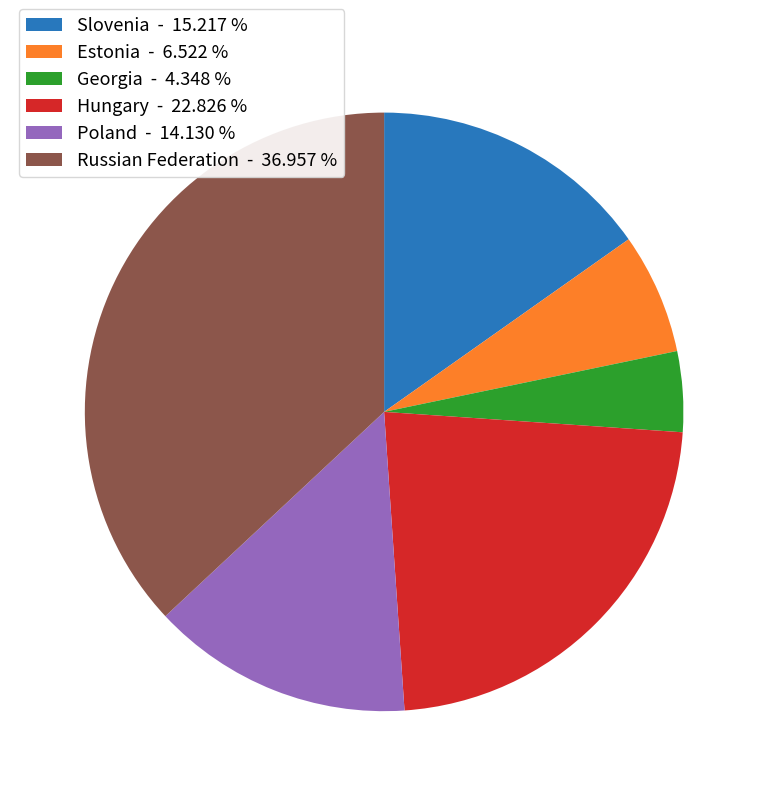

Is it true that Hungary is 28% of the pie?

False